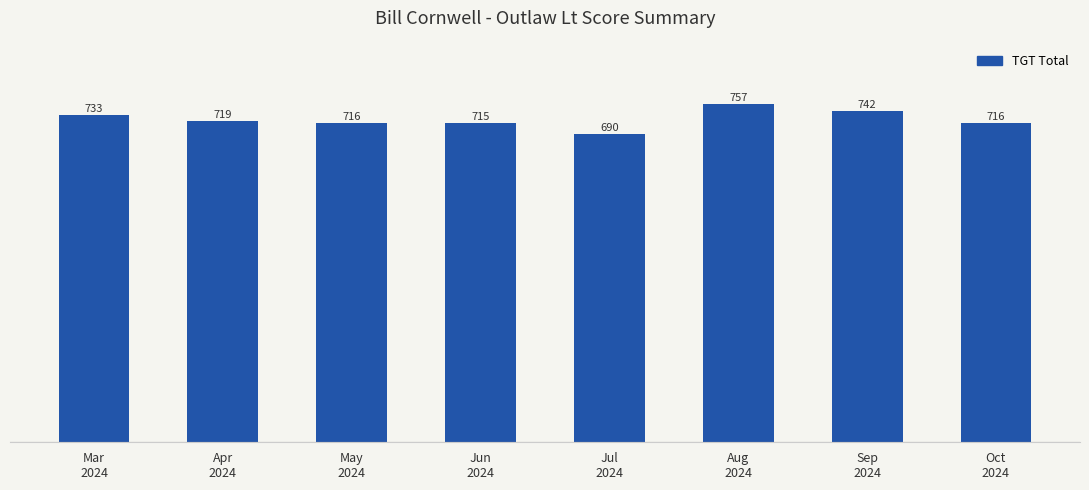

What is the sum of all values?

5788.0